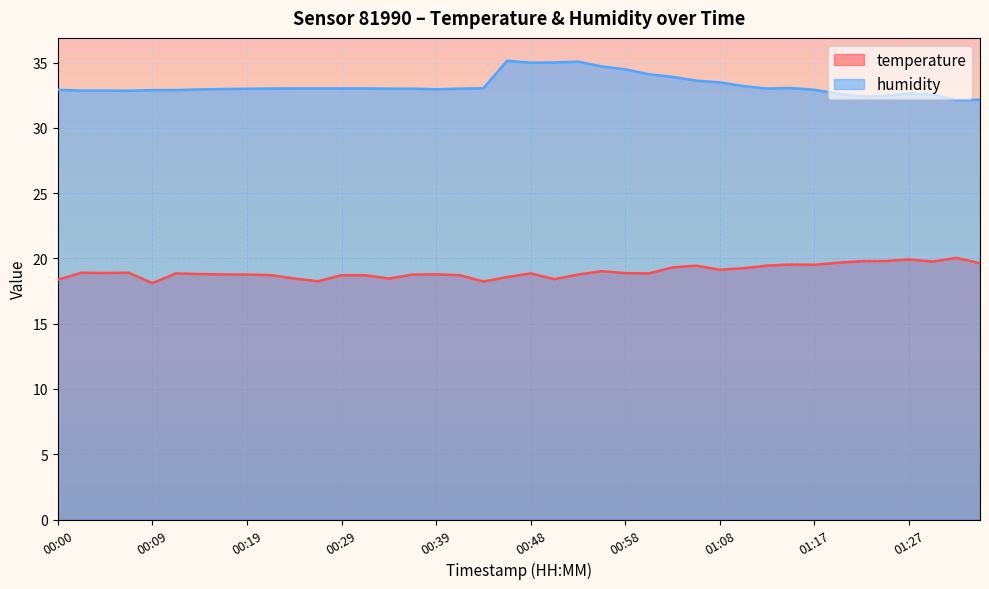

True or false: humidity and temperature cross at least once.

False